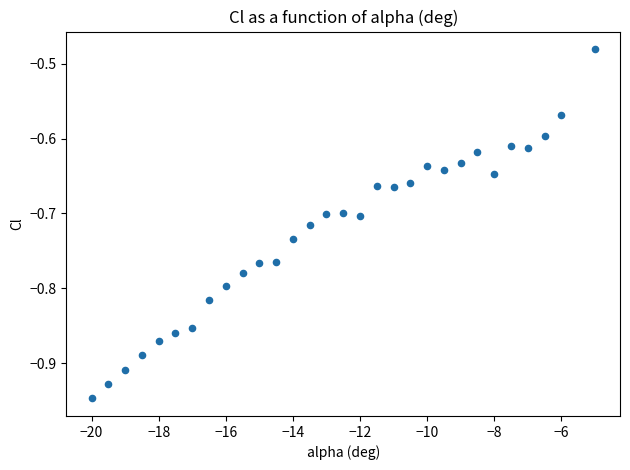

What is the range of Y values (max minus min)?

0.5